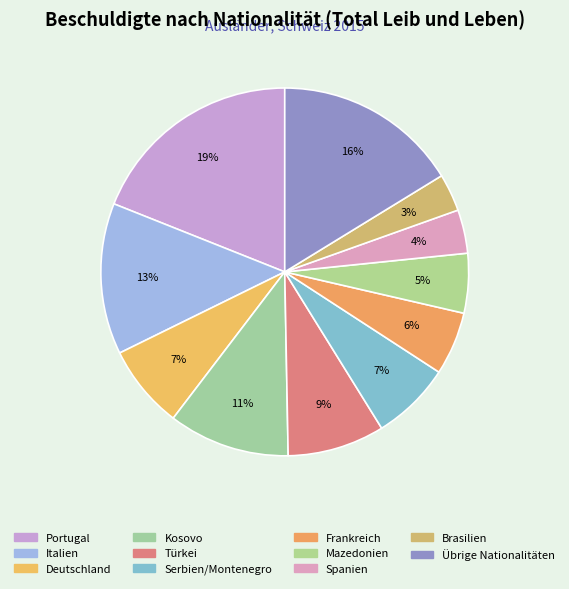

Does any single category account for the majority?

No